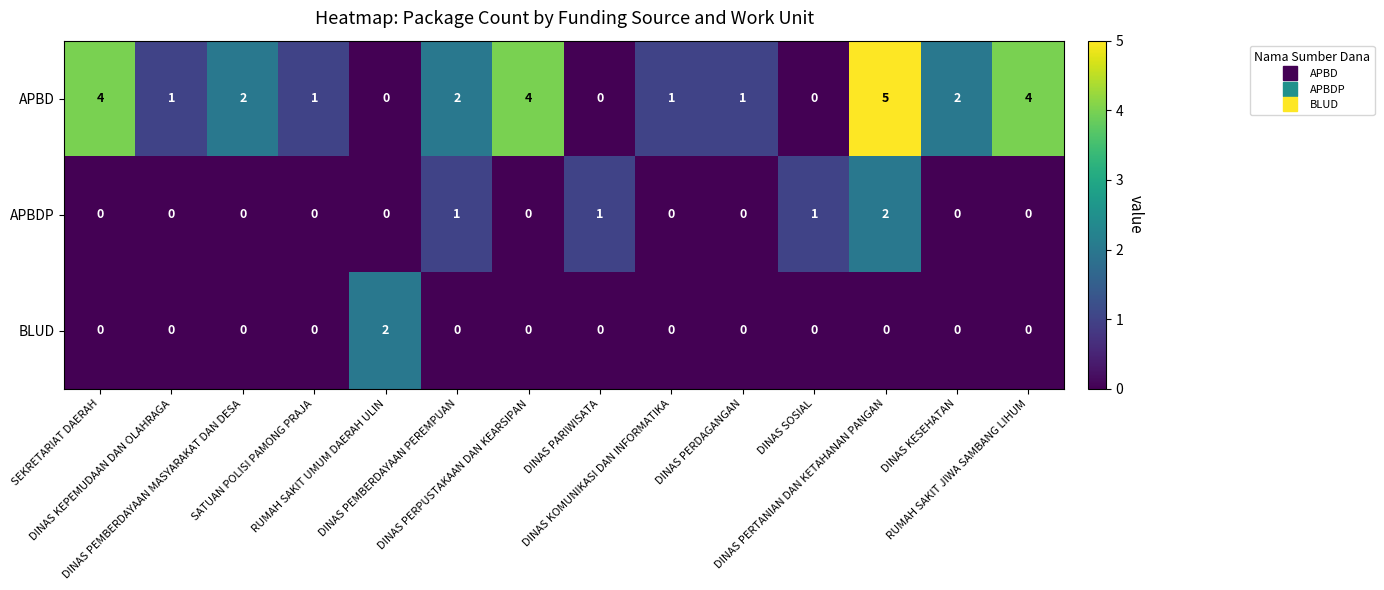

Count the BLUD values in the range 0 to 1.

13